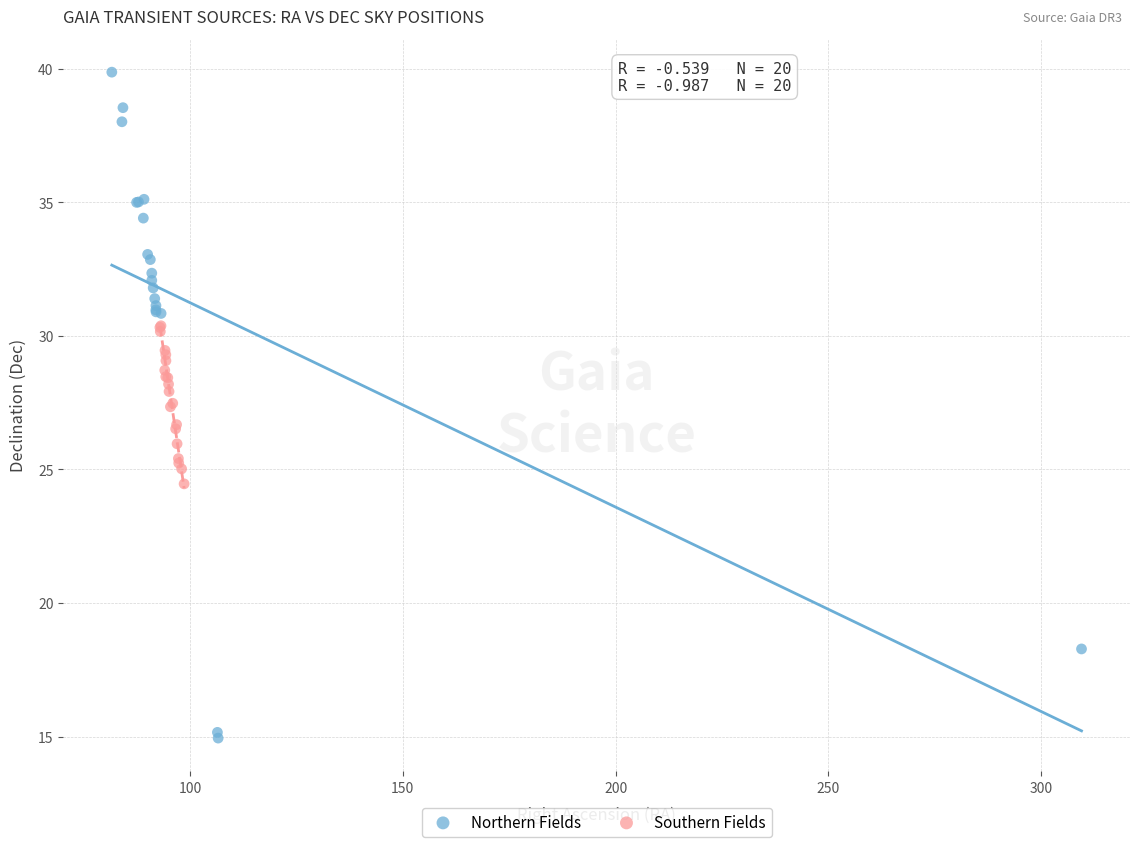

Which series contains the lowest Y value?

Northern Fields